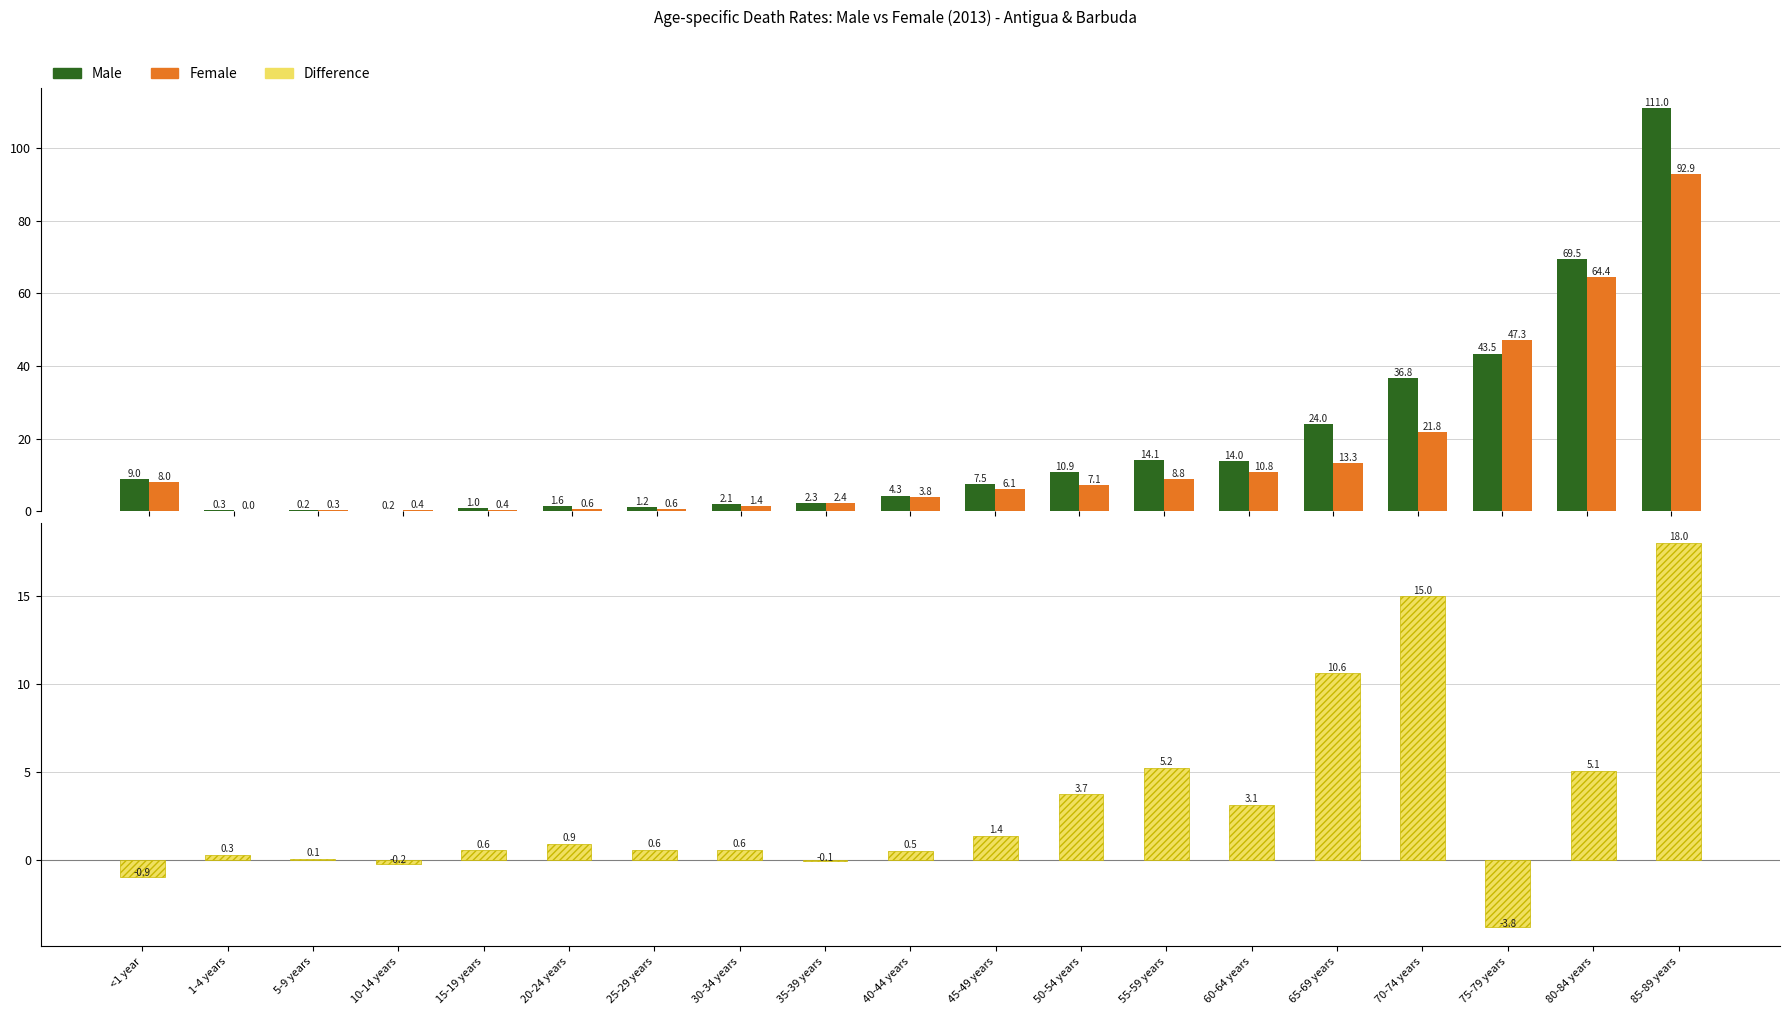

Reading left to right, extract all data points from this chart.

Male: <1 year=9.0	1-4 years=0.3	5-9 years=0.2	10-14 years=0.2	15-19 years=1.0	20-24 years=1.6	25-29 years=1.2	30-34 years=2.1	35-39 years=2.3	40-44 years=4.3	45-49 years=7.5	50-54 years=10.9	55-59 years=14.1	60-64 years=14.0	65-69 years=24.0	70-74 years=36.8	75-79 years=43.5	80-84 years=69.5	85-89 years=111.0
Female: <1 year=8.0	1-4 years=0.0	5-9 years=0.3	10-14 years=0.4	15-19 years=0.4	20-24 years=0.6	25-29 years=0.6	30-34 years=1.4	35-39 years=2.4	40-44 years=3.8	45-49 years=6.1	50-54 years=7.1	55-59 years=8.8	60-64 years=10.8	65-69 years=13.3	70-74 years=21.8	75-79 years=47.3	80-84 years=64.4	85-89 years=92.9
Difference: <1 year=-0.9	1-4 years=0.3	5-9 years=0.1	10-14 years=-0.2	15-19 years=0.6	20-24 years=0.9	25-29 years=0.6	30-34 years=0.6	35-39 years=-0.1	40-44 years=0.5	45-49 years=1.4	50-54 years=3.7	55-59 years=5.2	60-64 years=3.1	65-69 years=10.6	70-74 years=15.0	75-79 years=-3.8	80-84 years=5.1	85-89 years=18.0